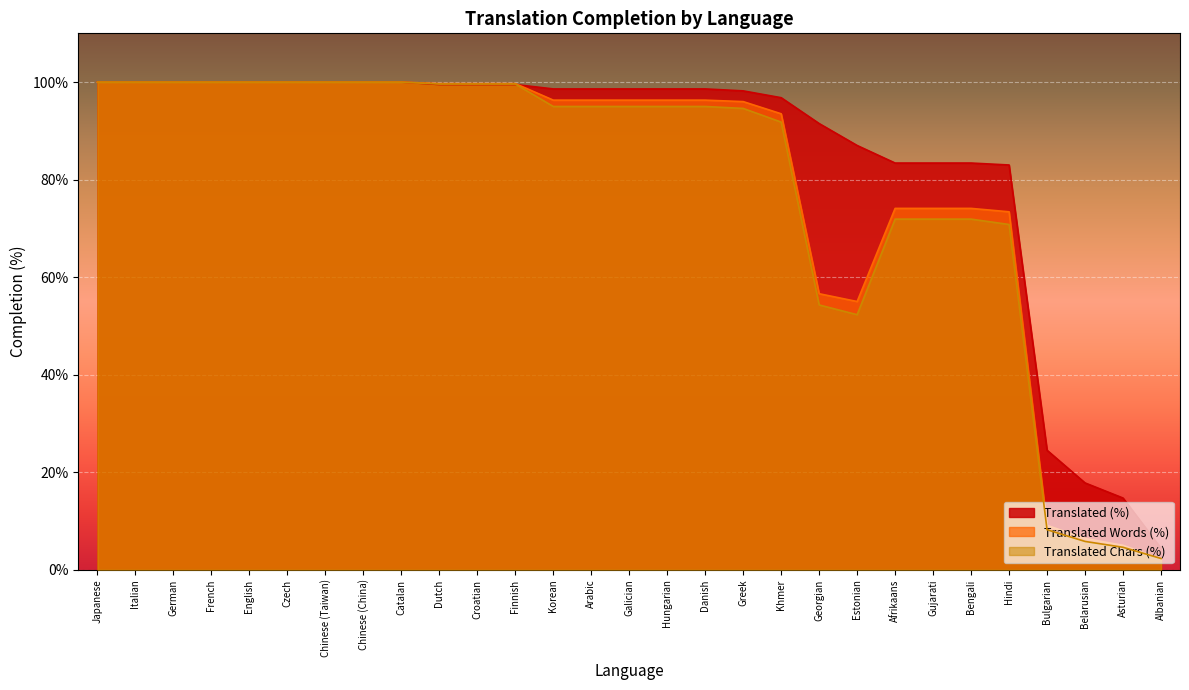

Reading left to right, transcribe all the data shown in this chart.

translated_percent: Afrikaans=83.4	Albanian=4.4	Arabic=98.6	Asturian=14.7	Belarusian=17.8	Bengali=83.4	Bulgarian=24.5	Catalan=100.0	Chinese (China)=100.0	Chinese (Taiwan)=100.0	Croatian=99.5	Czech=100.0	Danish=98.6	Dutch=99.5	English=100.0	Estonian=87.0	Finnish=99.5	French=100.0	Galician=98.6	Georgian=91.5	German=100.0	Greek=98.2	Gujarati=83.4	Hindi=83.0	Hungarian=98.6	Italian=100.0	Japanese=100.0	Khmer=96.8	Korean=98.6
translated_words_percent: Afrikaans=74.1	Albanian=2.2	Arabic=96.3	Asturian=5.0	Belarusian=6.4	Bengali=74.1	Bulgarian=9.1	Catalan=100.0	Chinese (China)=100.0	Chinese (Taiwan)=100.0	Croatian=99.7	Czech=100.0	Danish=96.3	Dutch=99.7	English=100.0	Estonian=55.0	Finnish=99.7	French=100.0	Galician=96.3	Georgian=56.6	German=100.0	Greek=96.0	Gujarati=74.1	Hindi=73.4	Hungarian=96.3	Italian=100.0	Japanese=100.0	Khmer=93.5	Korean=96.3
translated_chars_percent: Afrikaans=71.9	Albanian=2.3	Arabic=95.0	Asturian=4.6	Belarusian=5.8	Bengali=71.9	Bulgarian=8.2	Catalan=100.0	Chinese (China)=100.0	Chinese (Taiwan)=100.0	Croatian=99.6	Czech=100.0	Danish=95.0	Dutch=99.6	English=100.0	Estonian=52.3	Finnish=99.6	French=100.0	Galician=95.0	Georgian=54.3	German=100.0	Greek=94.6	Gujarati=71.9	Hindi=70.8	Hungarian=95.0	Italian=100.0	Japanese=100.0	Khmer=91.8	Korean=95.0